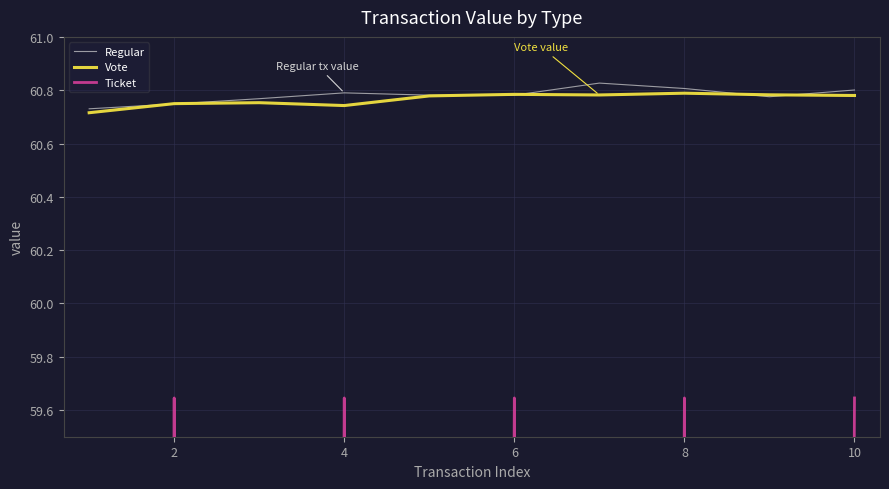

Does the chart display data point markers on the line(s)?

No